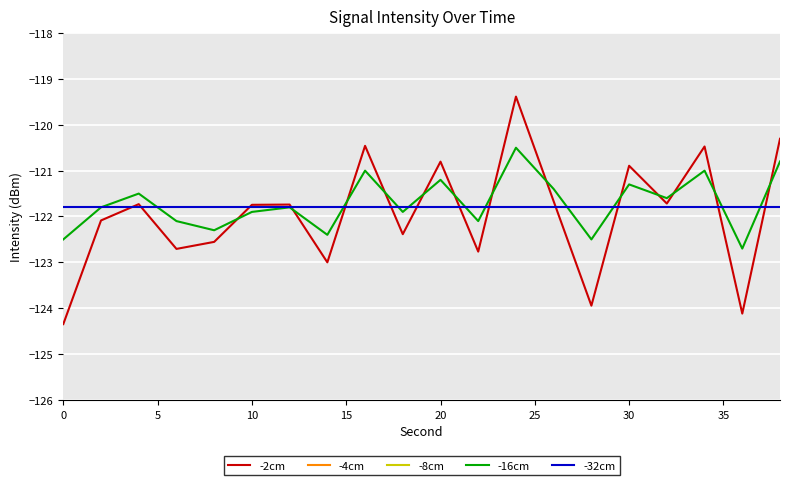

In -2cm, how many points are lower than both neighbors (excluding endpoints)?

7